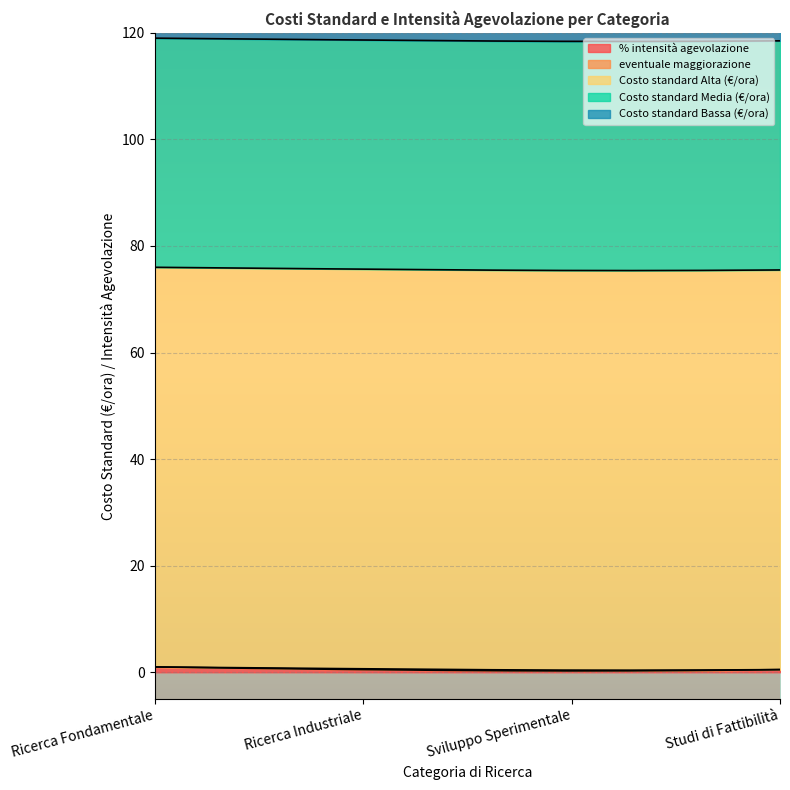

True or false: % intensità agevolazione has a value of 0.5 at Studi di Fattibilità.

True